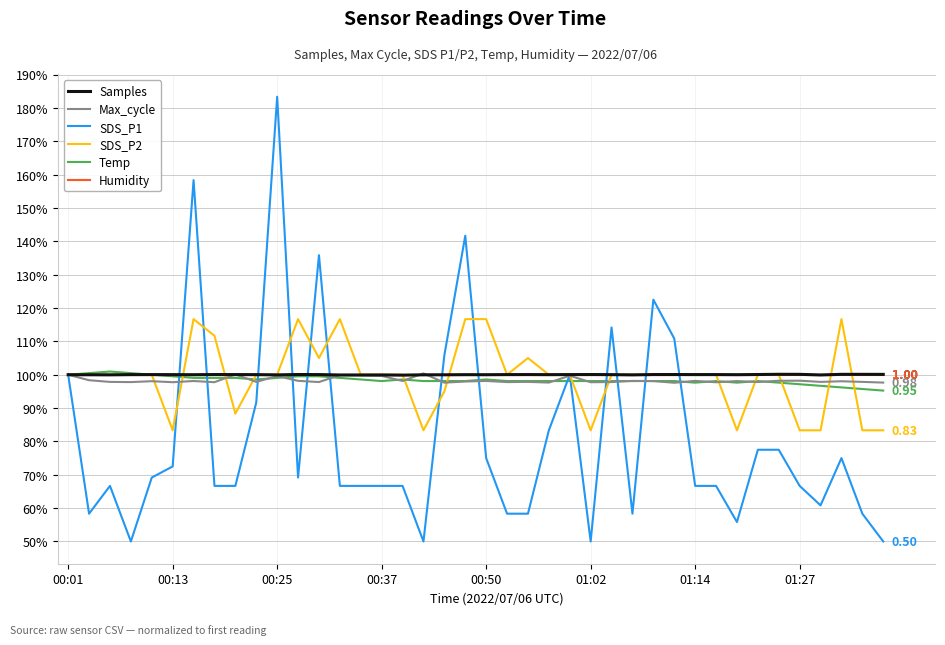

Which series has the largest range (max minus min)?

SDS_P1